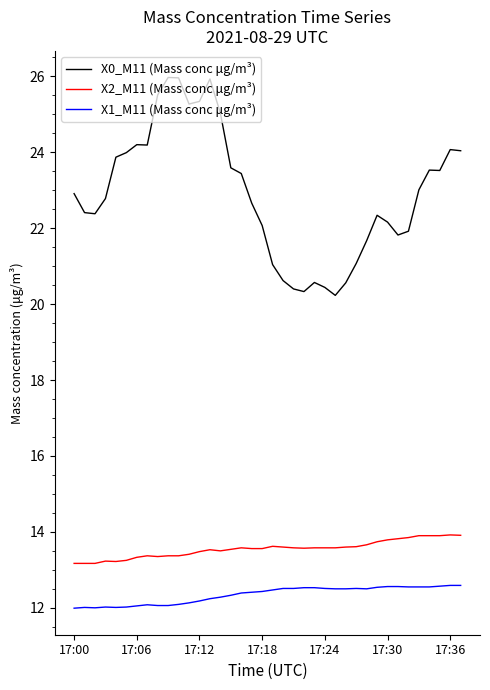

What is the maximum value shown in the chart?

26.0